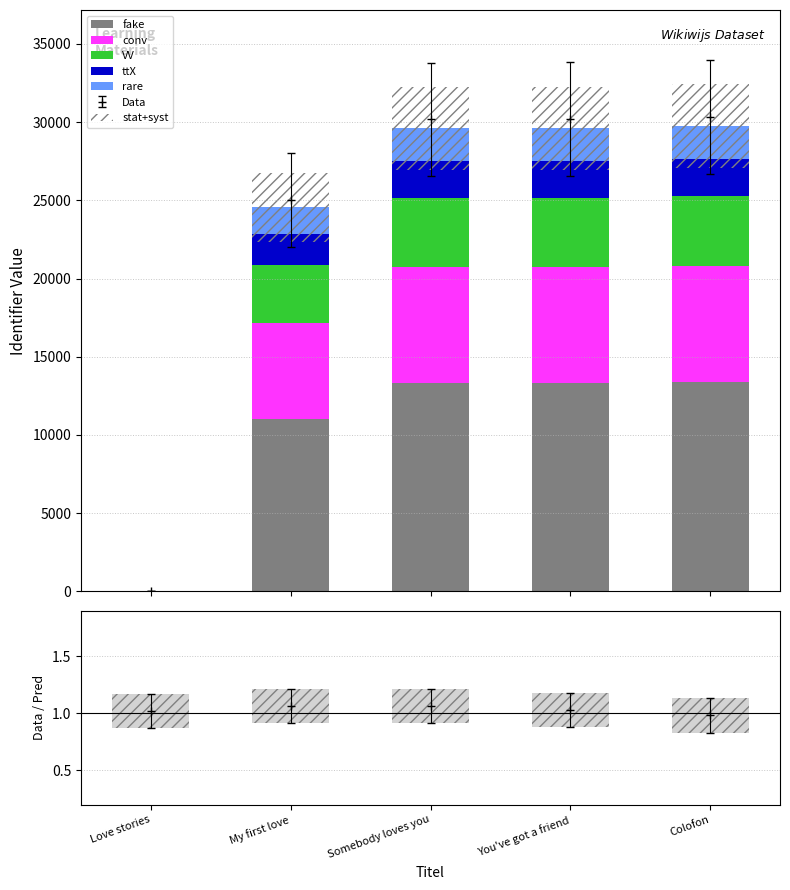

Reading right to left, extract all data points from this chart.

fake: Colofon=13381.6	You've got a friend=13320.0	Somebody loves you=13318.2	My first love=11051.6	Love stories=0.0
conv: Colofon=7434.2	You've got a friend=7400.0	Somebody loves you=7399.0	My first love=6139.8	Love stories=0.0
VV: Colofon=4460.6	You've got a friend=4440.0	Somebody loves you=4439.4	My first love=3683.8	Love stories=0.0
ttX: Colofon=2379.0	You've got a friend=2368.0	Somebody loves you=2367.7	My first love=1964.7	Love stories=0.0
rare: Colofon=2081.6	You've got a friend=2072.0	Somebody loves you=2071.7	My first love=1719.1	Love stories=0.0
stat+syst: Colofon=5352.7	You've got a friend=5328.0	Somebody loves you=5327.3	My first love=4420.6	Love stories=0.0